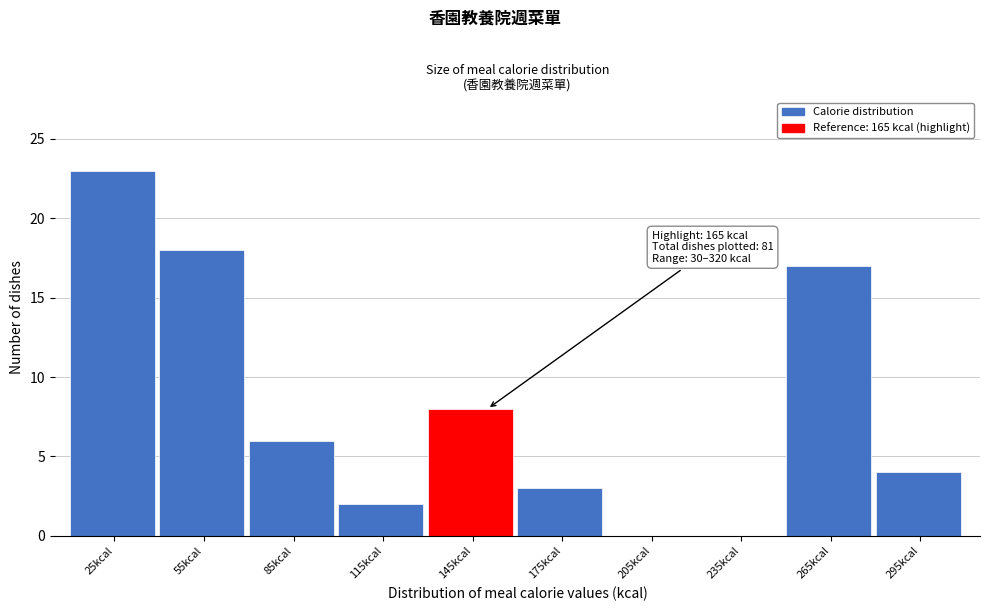

Reading left to right, transcribe all the data shown in this chart.

25kcal=23	55kcal=18	85kcal=6	115kcal=2	145kcal=8	175kcal=3	205kcal=0	235kcal=0	265kcal=17	295kcal=4